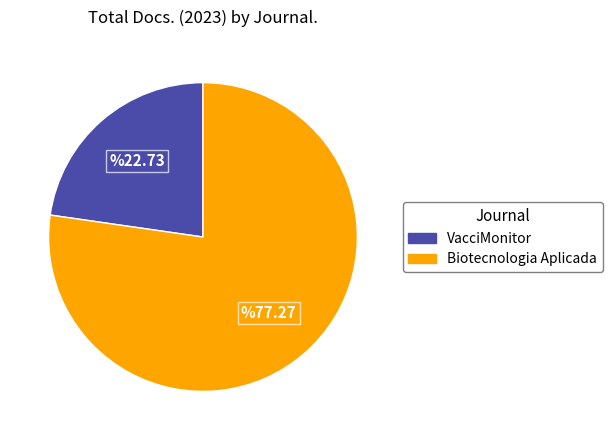

Which slice is the largest?

Biotecnologia Aplicada